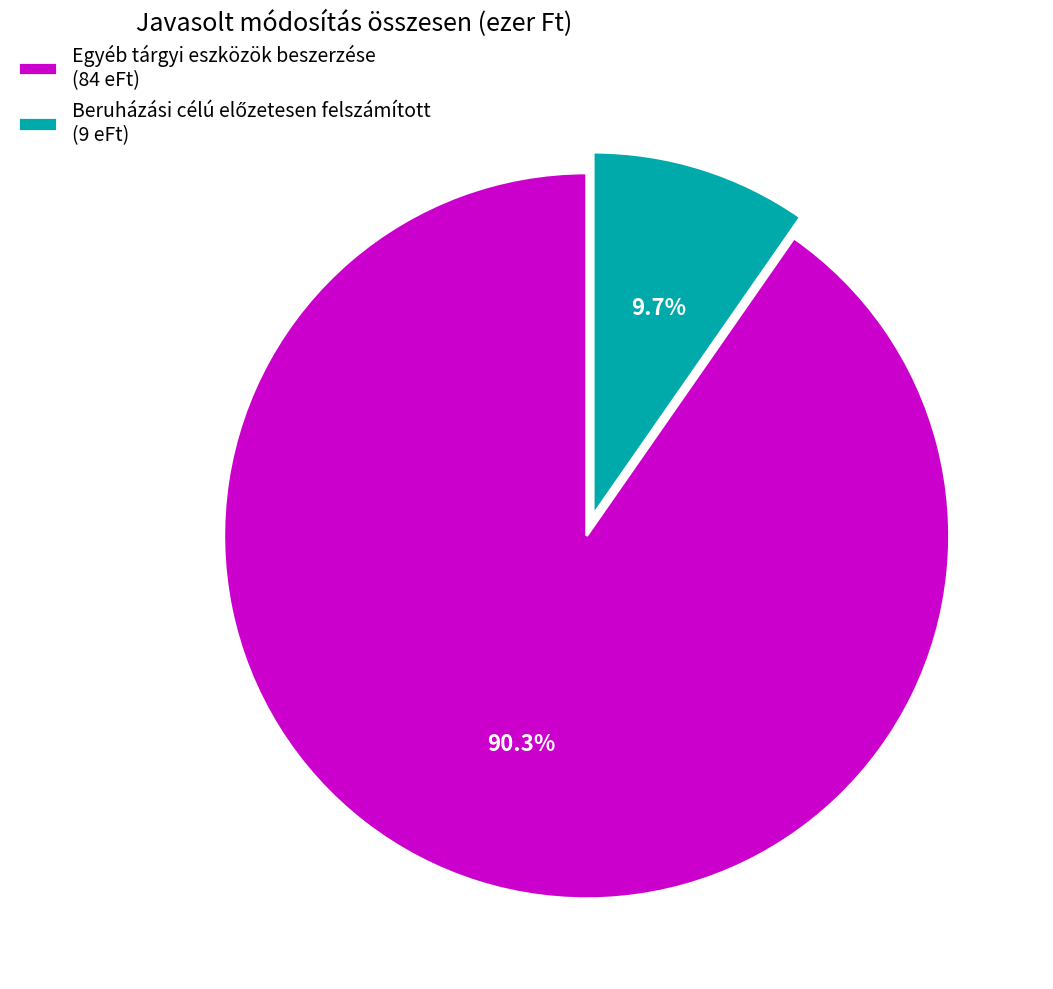

What is the largest slice in the pie chart?

Egyéb tárgyi eszközök beszerzése